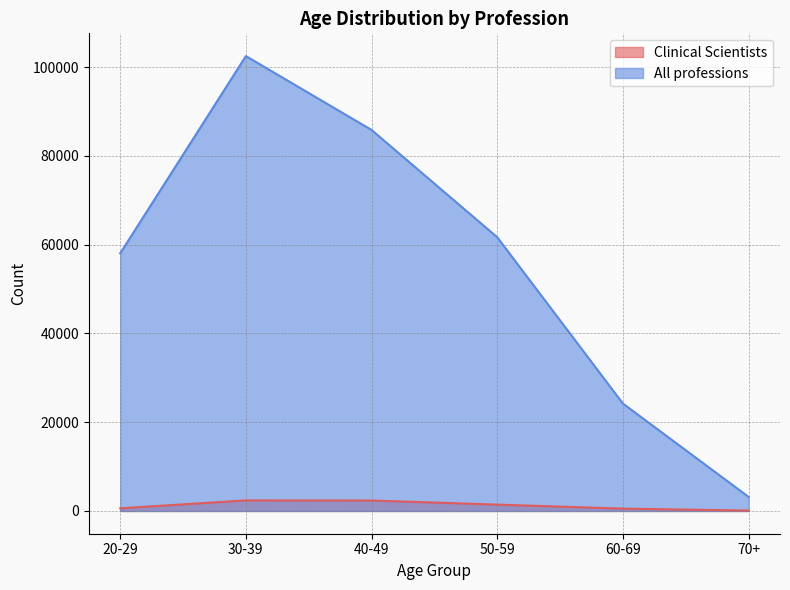

Reading left to right, list all the values displayed in this chart.

Clinical Scientists: 20-29=595	30-39=2385	40-49=2355	50-59=1435	60-69=530	70+=95
All professions: 20-29=58035	30-39=102465	40-49=85825	50-59=61655	60-69=24200	70+=3170